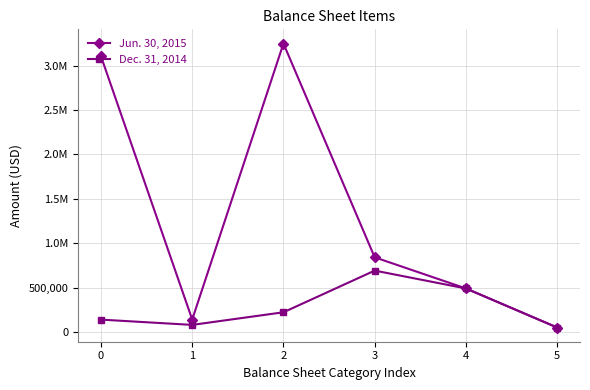

The Jun. 30, 2015 series shows 3105320 at 0. True or false?

True